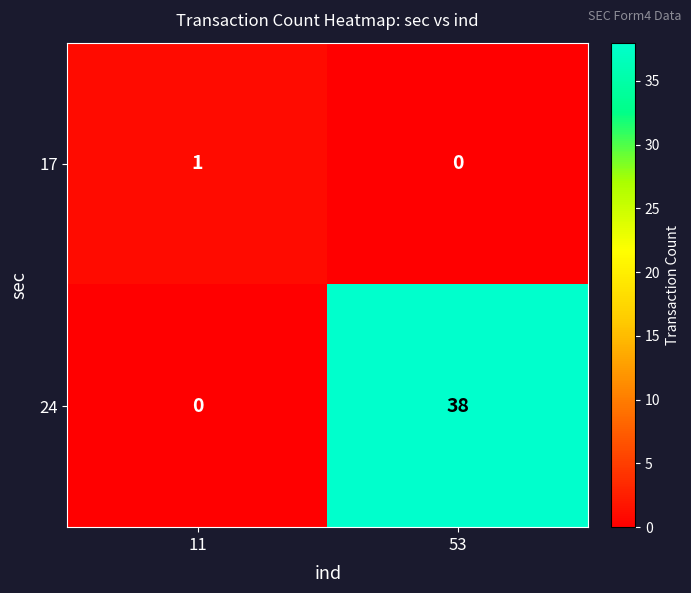

Reading left to right, what are all the values shown in this chart?

17: 1	0
24: 0	38